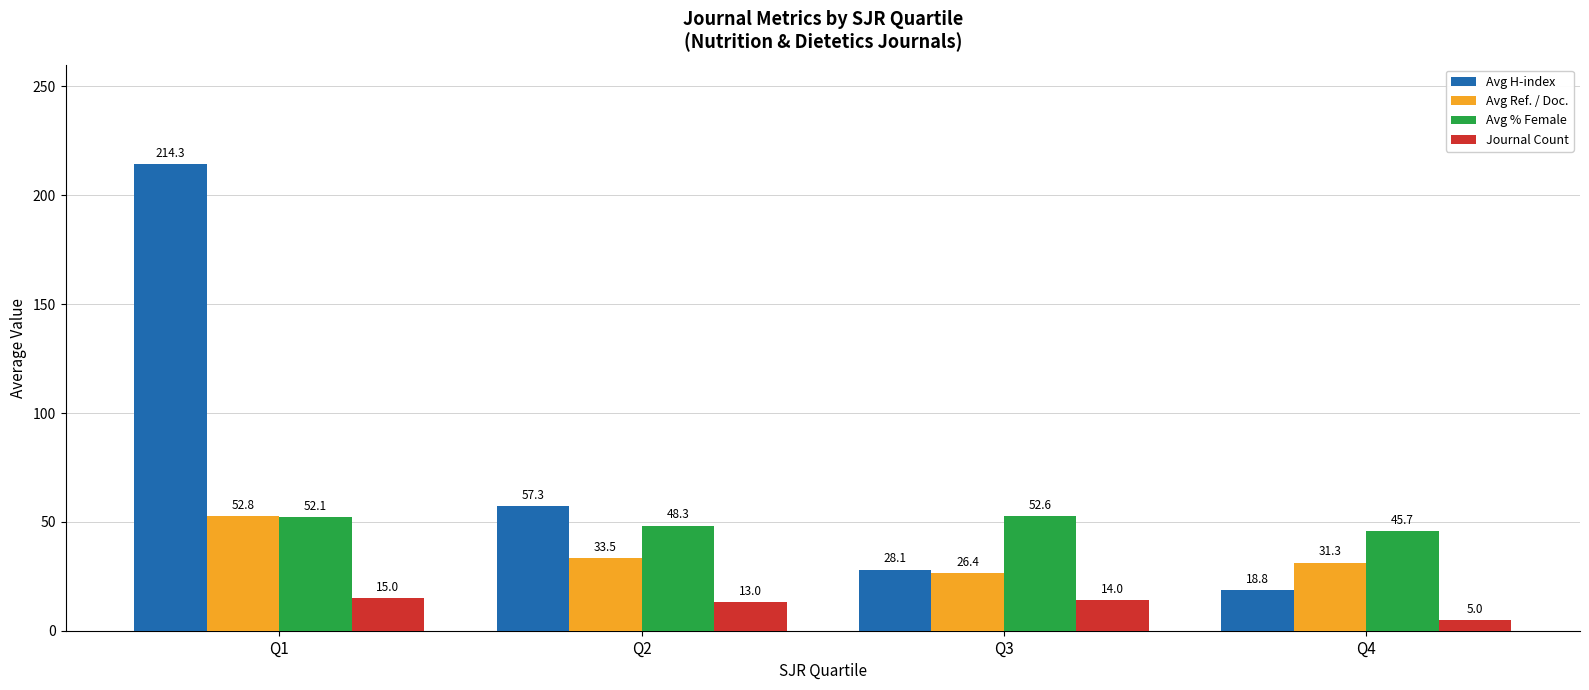

What is the value of the Avg % Female bar at the 4th from the left?

45.7